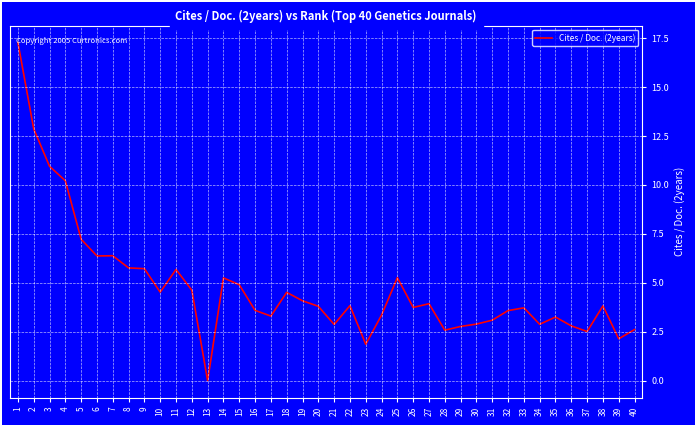

What value does the data have at 39?

2.1